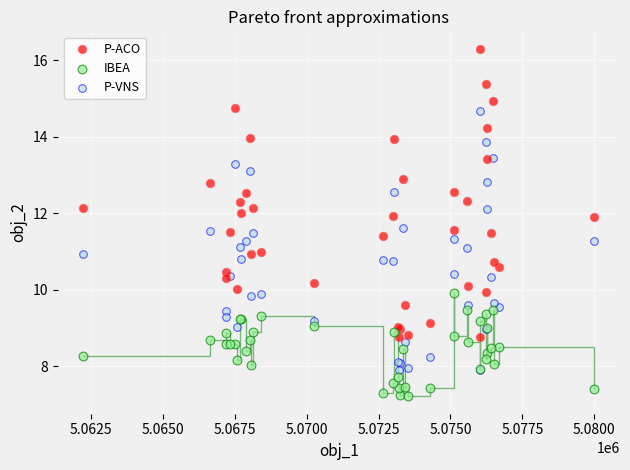

Which series contains the lowest Y value?

IBEA